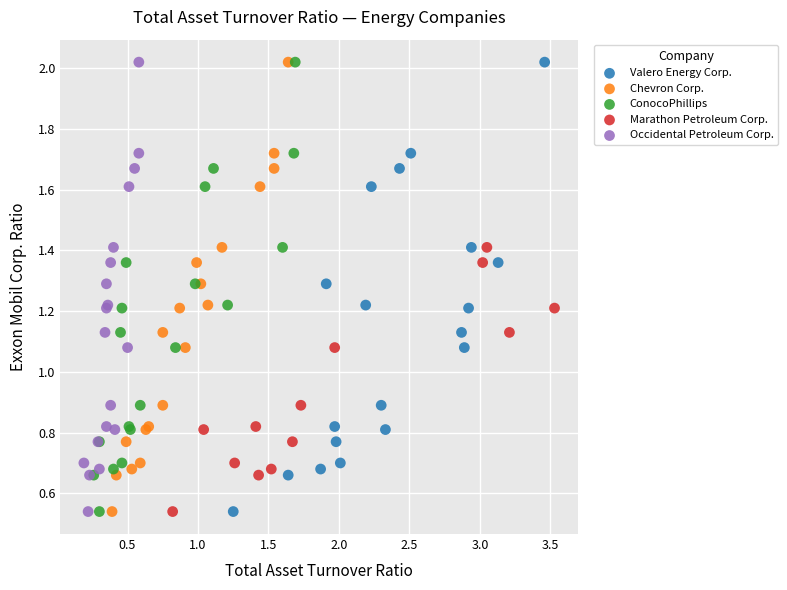

What are all the series names shown in the legend?

Valero Energy Corp., Chevron Corp., ConocoPhillips, Marathon Petroleum Corp., Occidental Petroleum Corp.